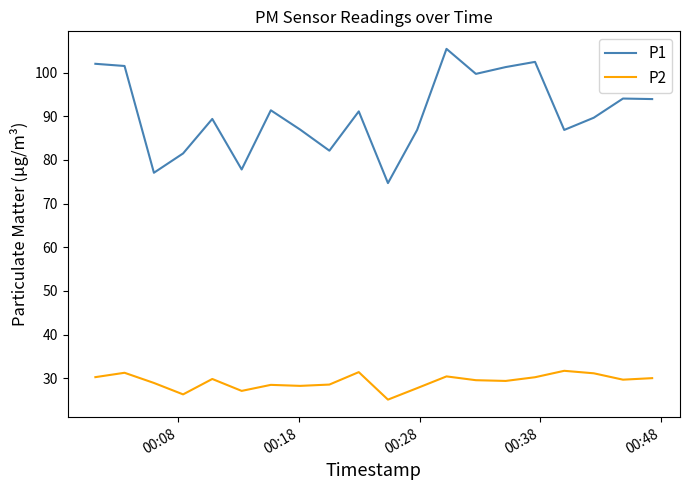

Rank the series by their maximum value, from lowest to highest.

P2, P1